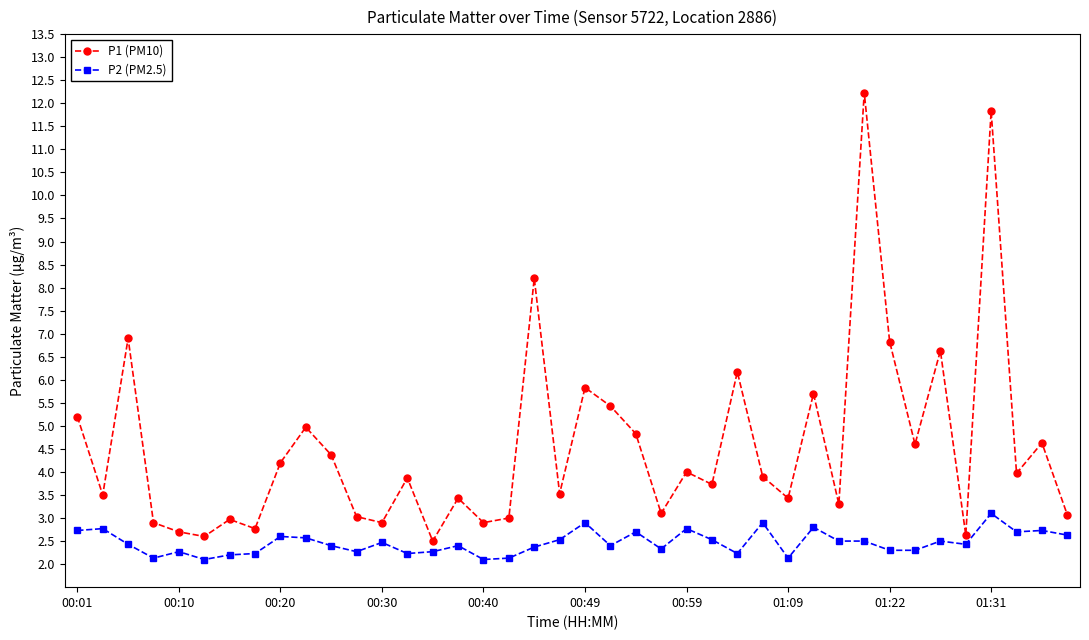

List the series in order of their overall mean, highest first.

P1 (PM10), P2 (PM2.5)